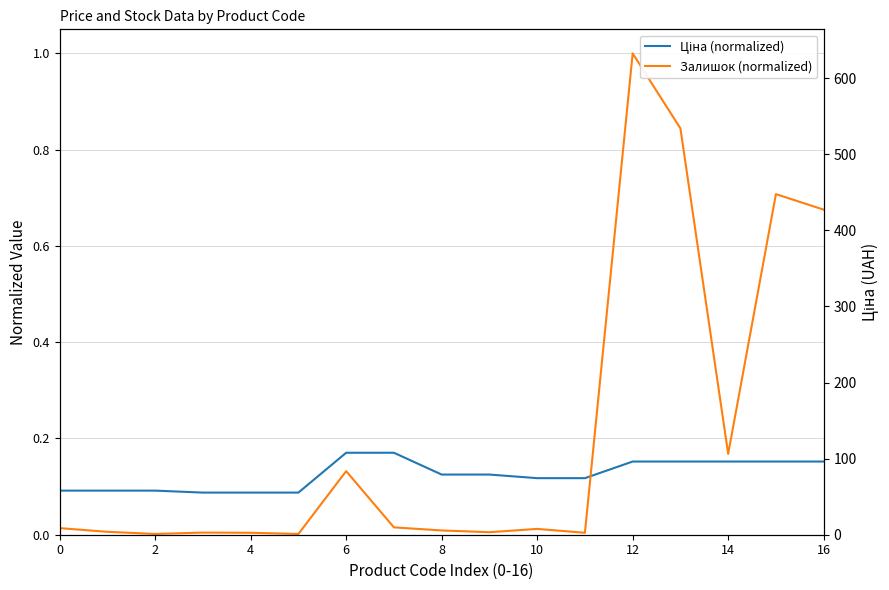

What is the difference between the maximum and second lowest values in the Ціна (normalized) series?

0.1